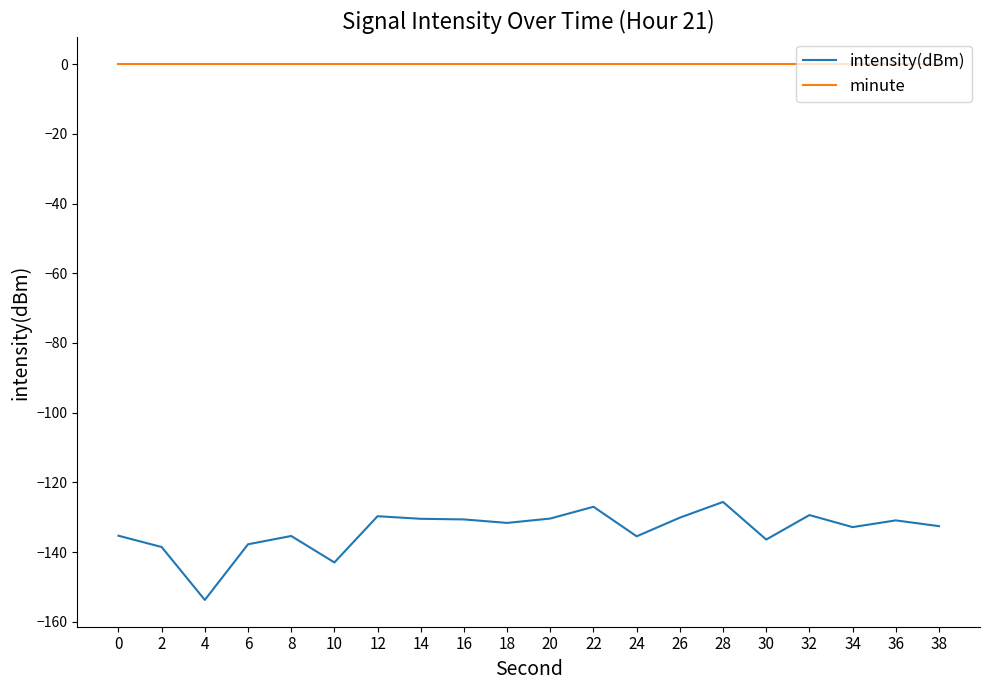

True or false: intensity(dBm) and minute cross at least once.

False